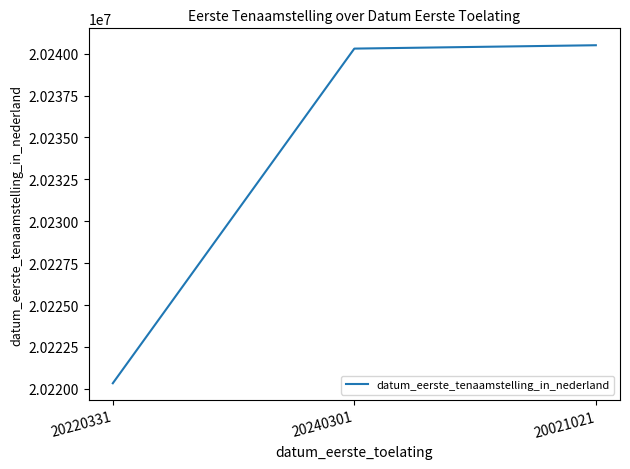

How many lines are shown in the chart?

1